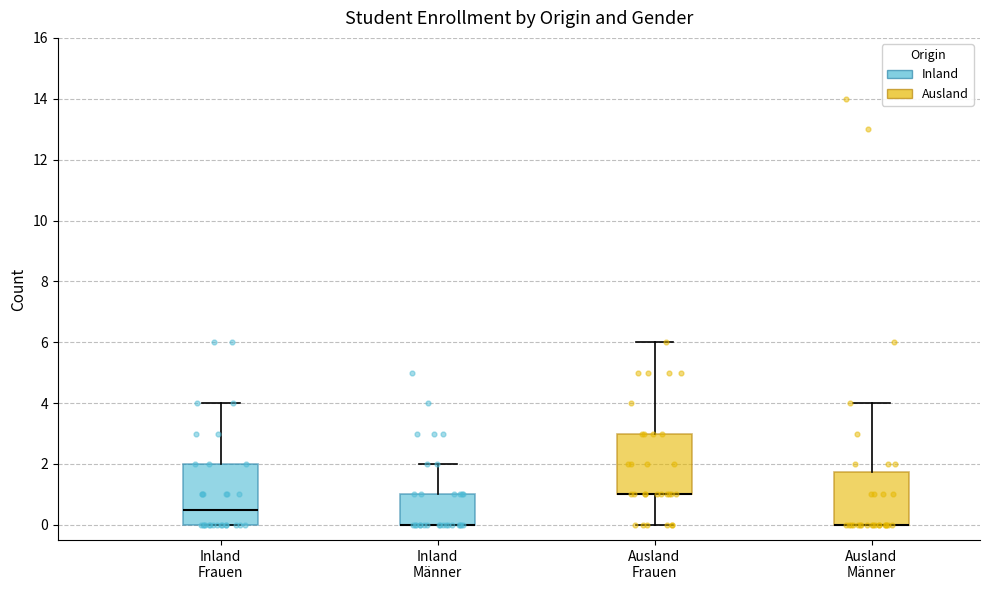

Reading left to right, read every box against the y-axis: the position of its median line, the range the box covers, and the ends of its whiskers. The values are not printed on the chart, so give them approximately, as read against the axis.

Inland Frauen: median 0.6, box 0.0 to 2.0, whiskers 0.0 to 4.0
Inland Männer: median 0.0 (drawn on the box's lower edge), box 0.0 to 1.0, whiskers 0.0 to 2.0
Ausland Frauen: median 1.0 (drawn on the box's lower edge), box 1.0 to 3.0, whiskers 0.0 to 6.0
Ausland Männer: median 0.0 (drawn on the box's lower edge), box 0.0 to 1.8, whiskers 0.0 to 4.0